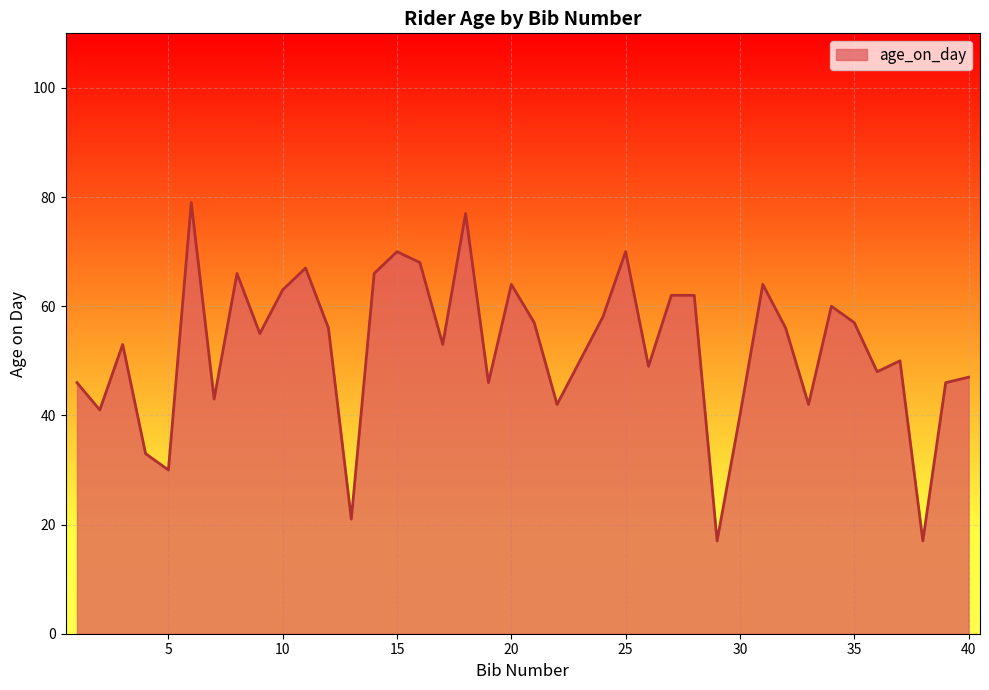

What is the difference between the second highest and second lowest values?

60